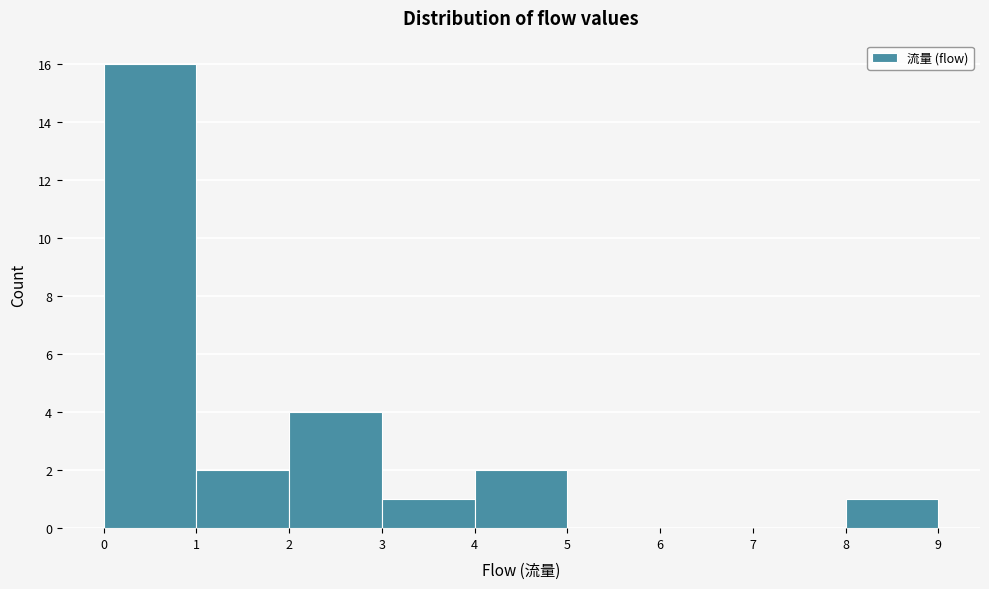

Which range on the x-axis has the tallest bar?

0 to 1